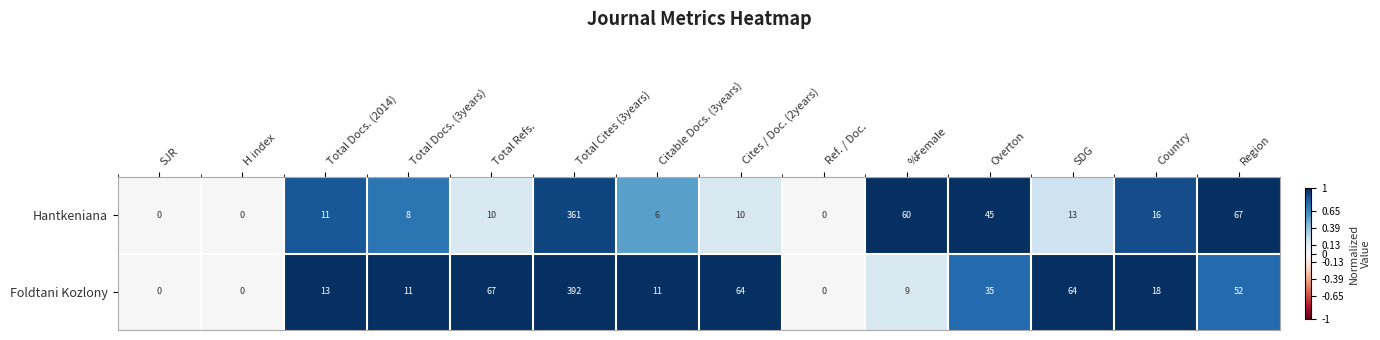

How many series are shown in this chart?

2